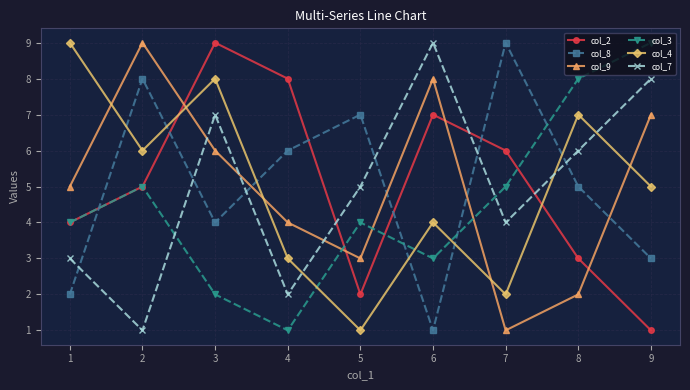

What is the difference between the maximum and second lowest values in the col_7 series?

7